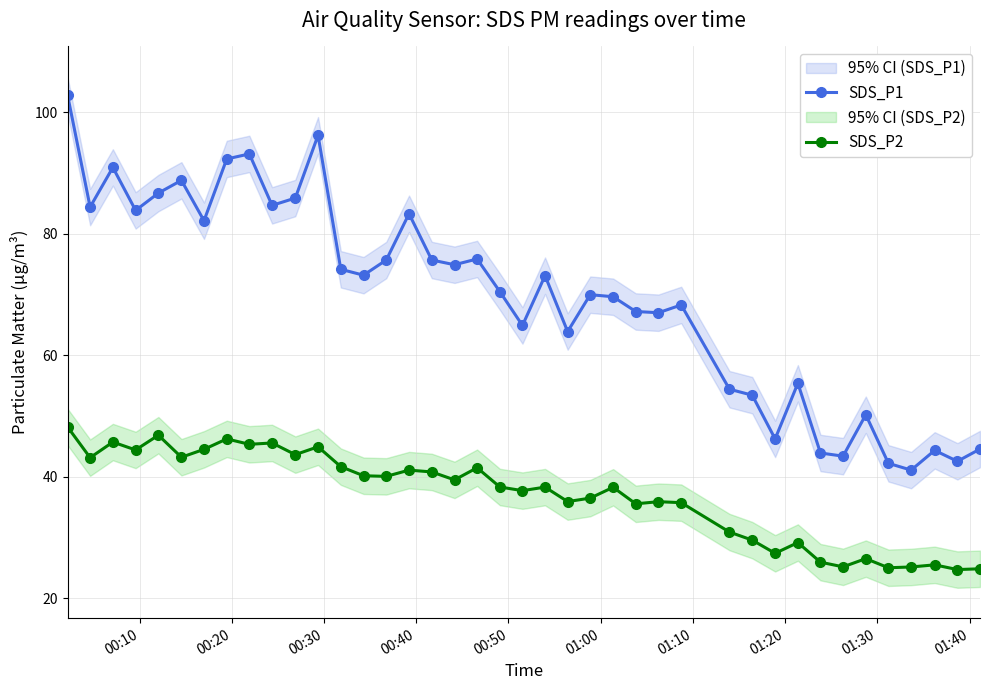

Rank the series by their maximum value, from highest to lowest.

SDS_P1, SDS_P2